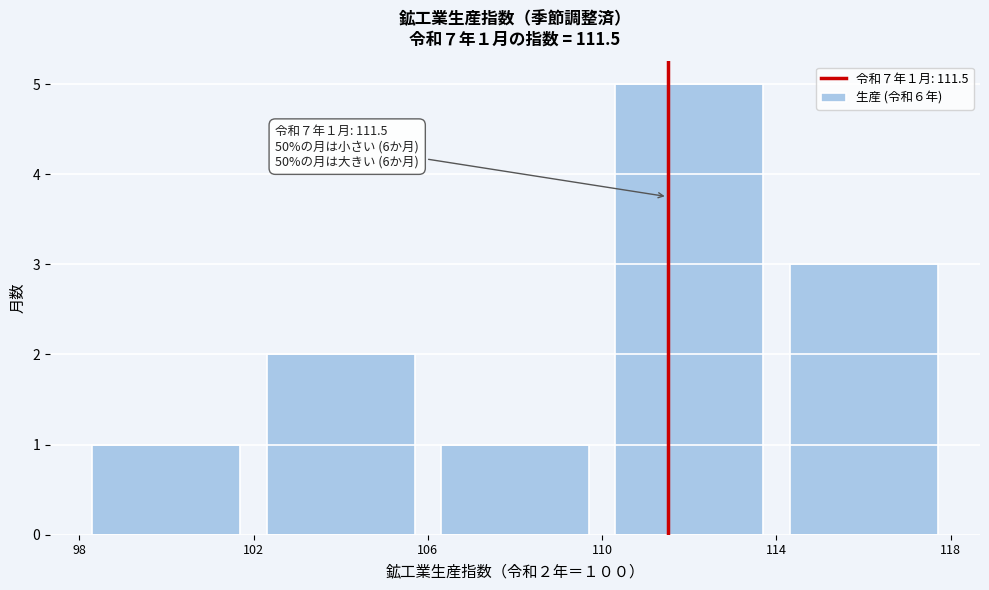

Which range on the x-axis has the tallest bar?

110 to 114